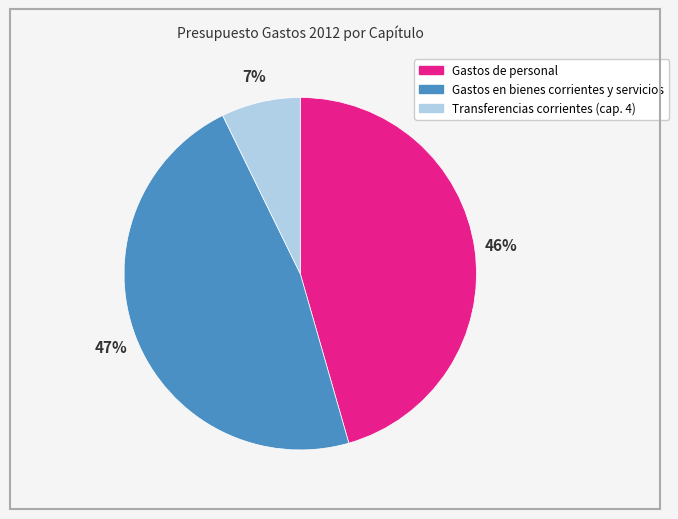

True or false: Gastos en bienes corrientes y servicios accounts for 47% of the total.

True